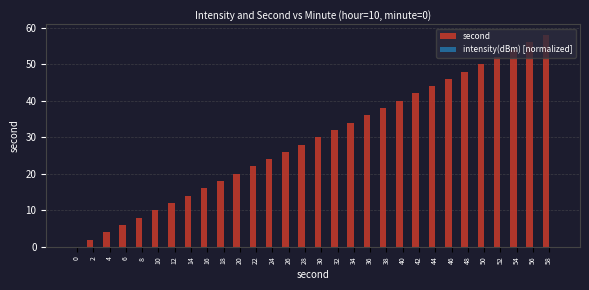

Which series has the largest total across all categories?

second